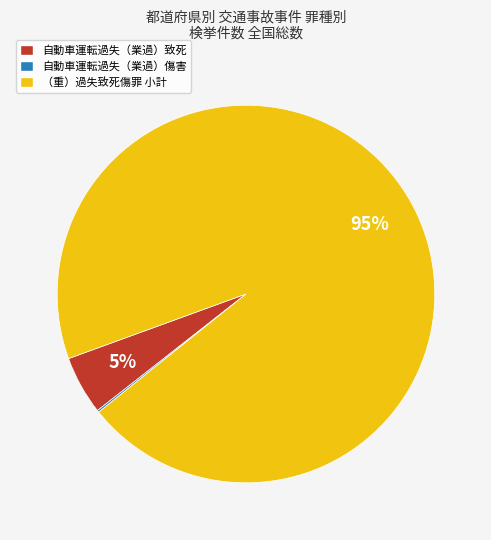

To the nearest percent, what is the average slice percentage?

33%